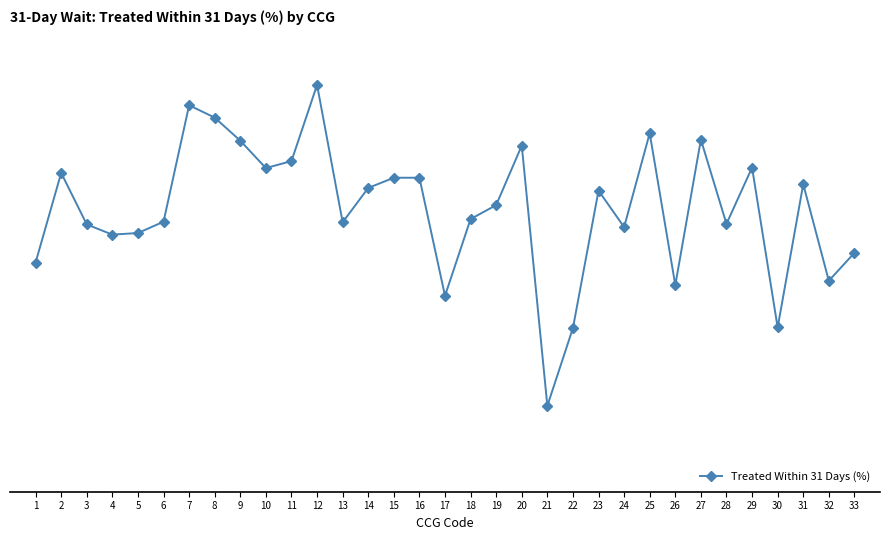

Does the chart display data point markers on the line(s)?

Yes